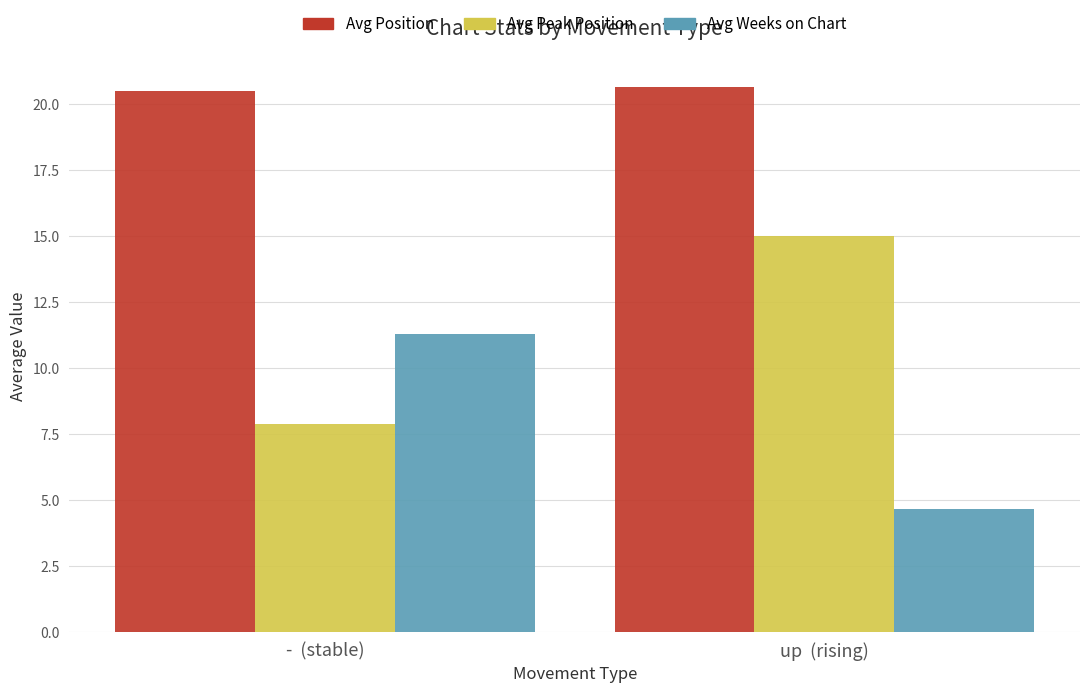

What is the sum of all Avg Weeks on Chart values?

16.0